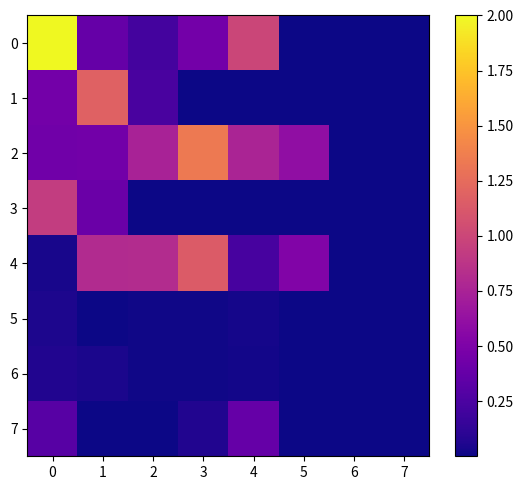

List the series in order of their peak value, lowest first.

5, 6, 7, 3, 4, 1, 2, 0